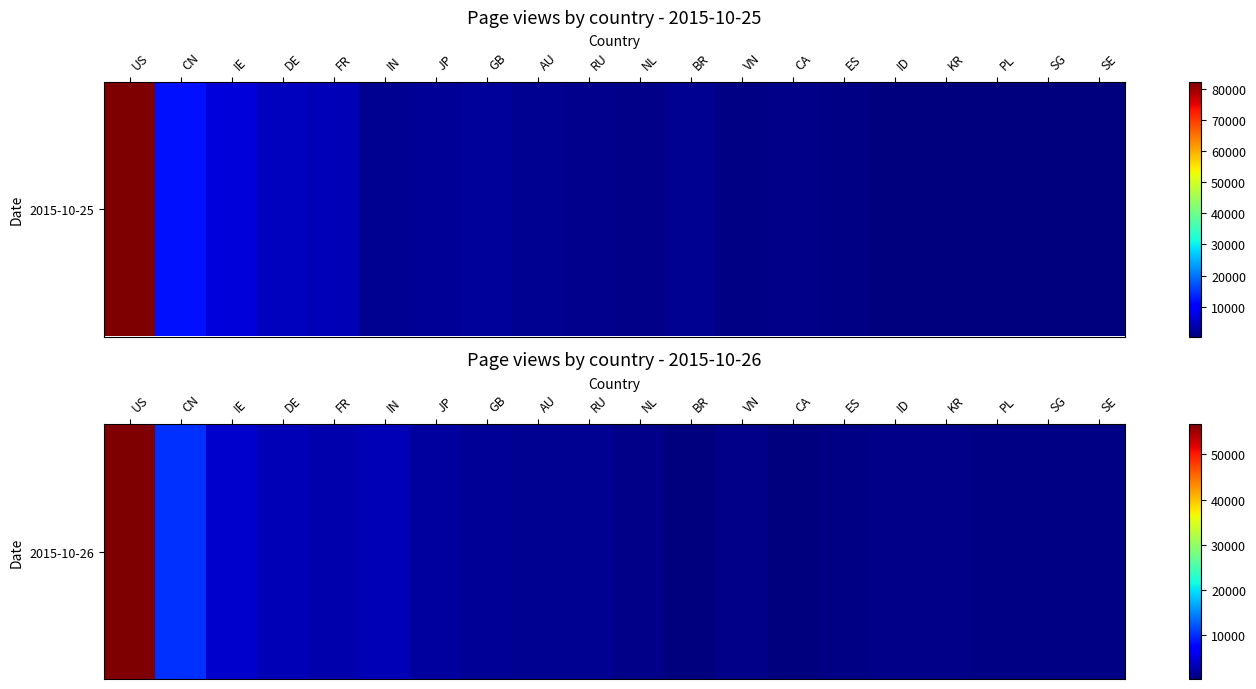

What is the difference between the second highest and second lowest values?

9874